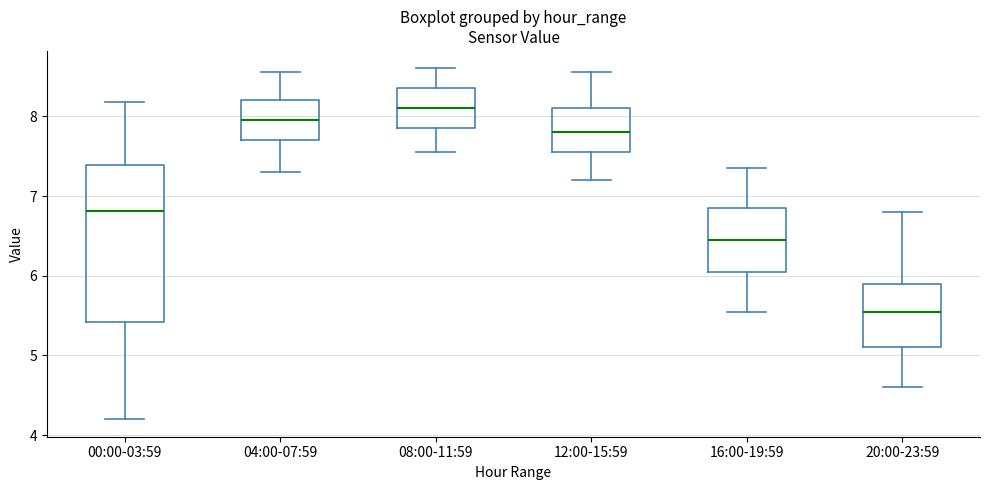

Reading left to right, transcribe this box plot: for each box, give where its median line is, the range the box spans, and where its two whiskers end, as read against the y-axis. The values are not printed on the chart, so give them approximately, as read against the axis.

00:00-03:59: median 6.8, box 5.4 to 7.4, whiskers 4.2 to 8.2
04:00-07:59: median 8.0, box 7.7 to 8.2, whiskers 7.3 to 8.6
08:00-11:59: median 8.1, box 7.9 to 8.4, whiskers 7.6 to 8.6
12:00-15:59: median 7.8, box 7.6 to 8.1, whiskers 7.2 to 8.6
16:00-19:59: median 6.5, box 6.1 to 6.9, whiskers 5.6 to 7.4
20:00-23:59: median 5.6, box 5.1 to 5.9, whiskers 4.6 to 6.8